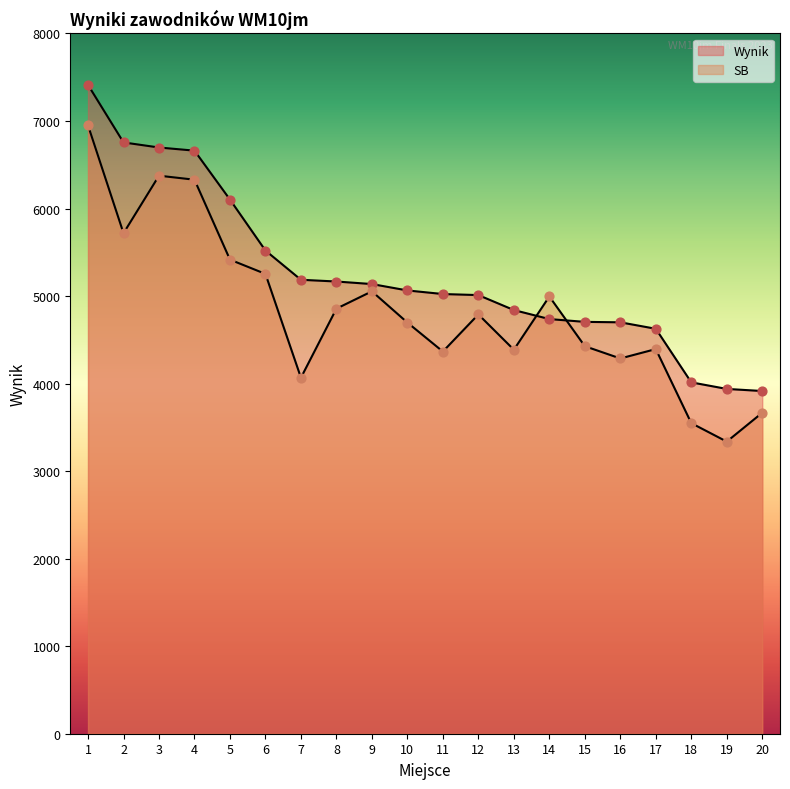

Which series has the largest Y range (max minus min)?

SB